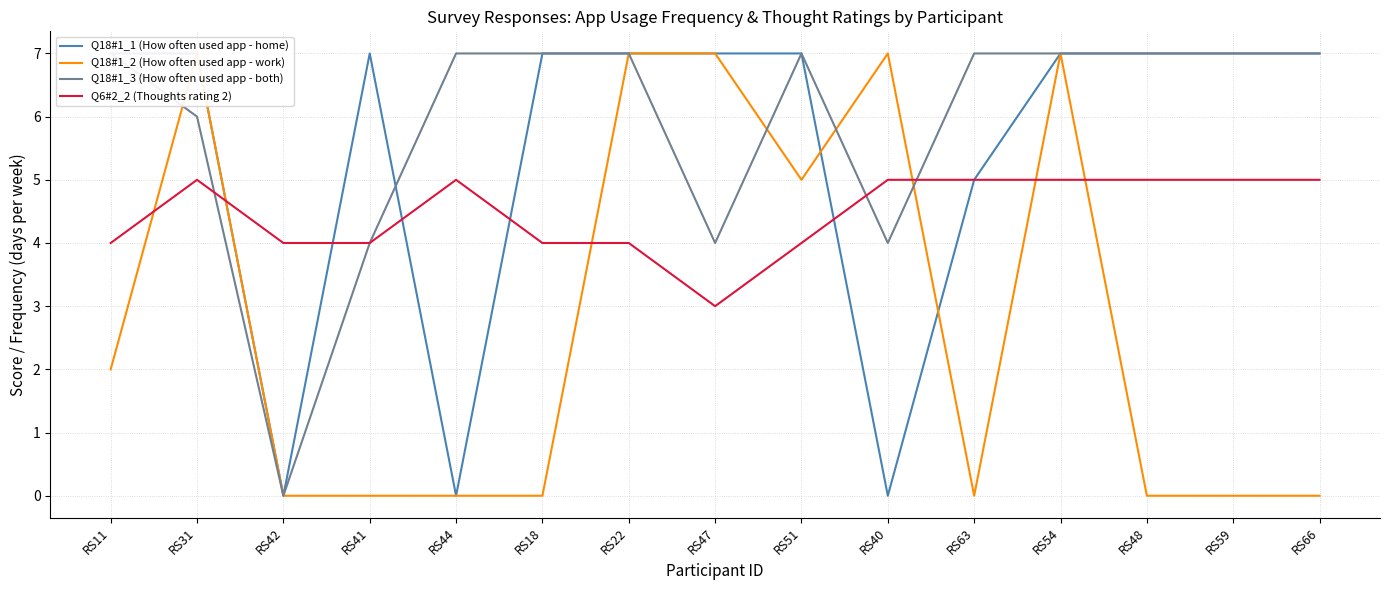

True or false: Q18#1_1 (How often used app - home) has a value of 7 at RS18.

True